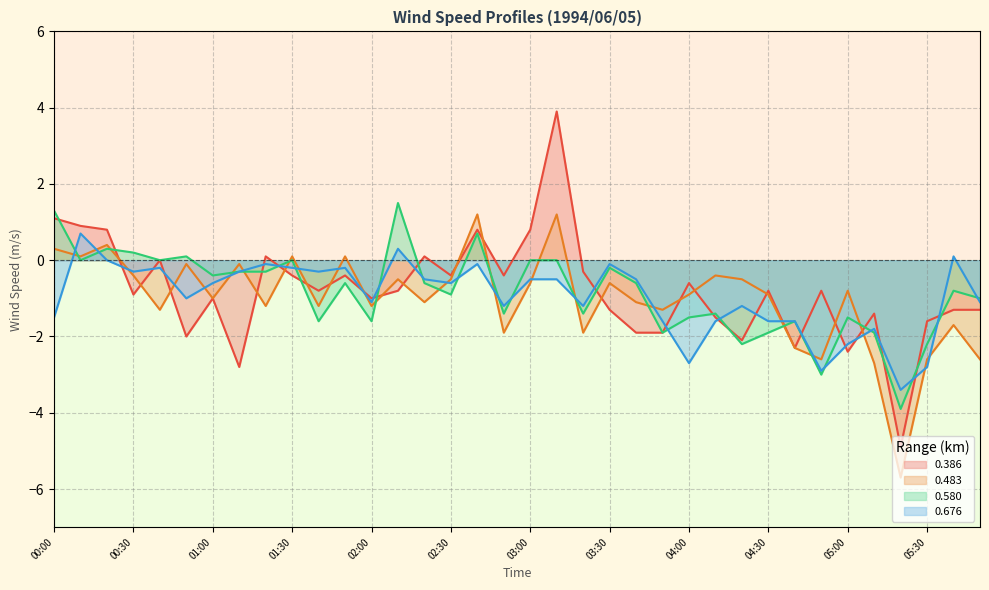

After their last crossing, which series has the higher values: 0.483 or 0.676?

0.676